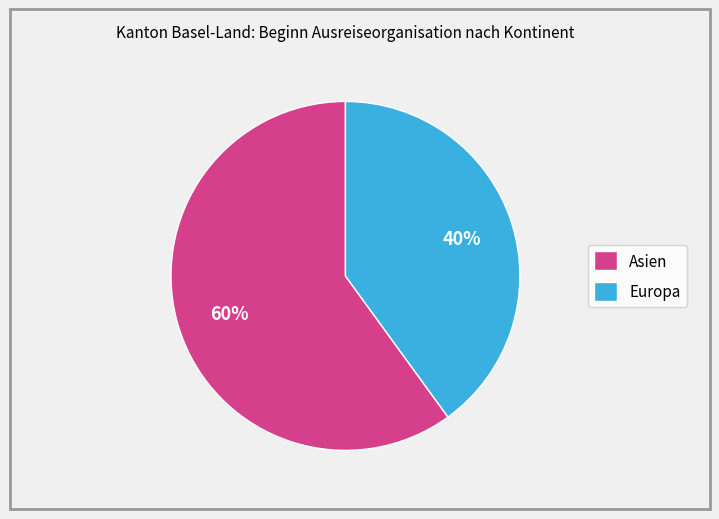

To the nearest percent, what is the average slice percentage?

50%